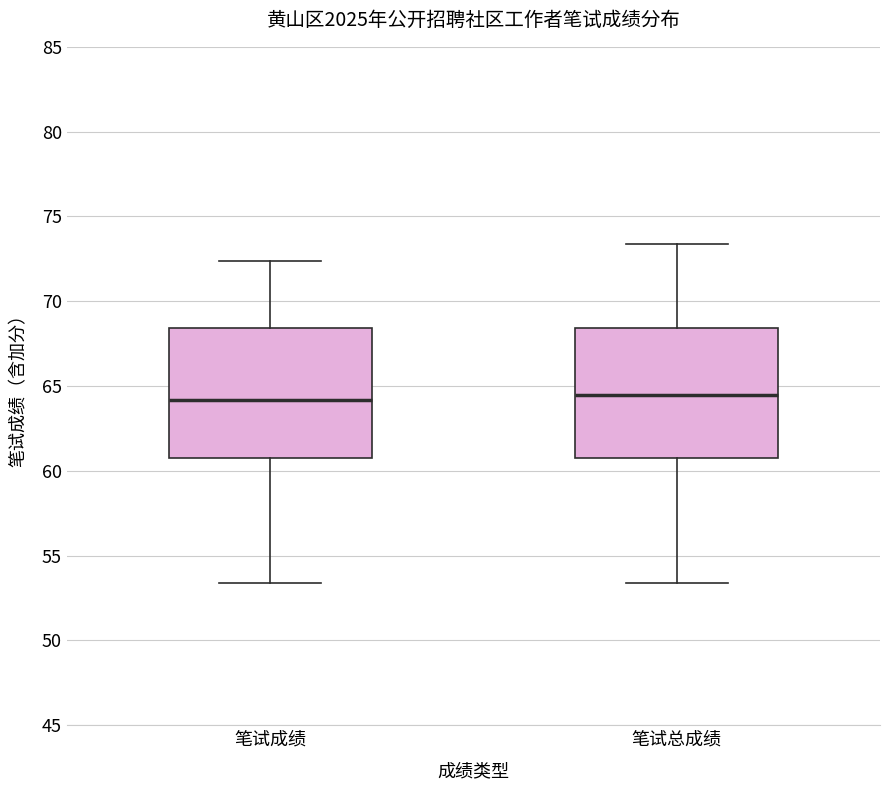

Where is the lower edge of the box for 笔试成绩 on the y-axis? The values are not printed on the chart, so give them approximately, as read against the axis.

61.0